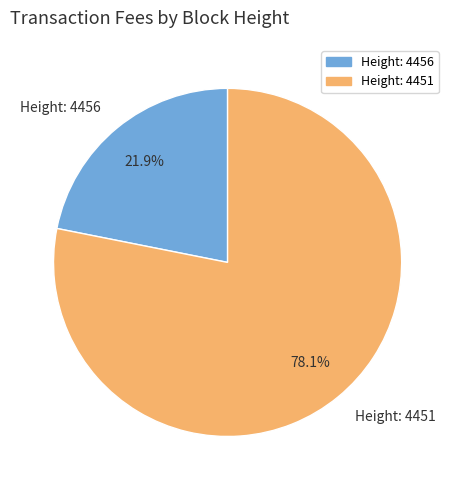

What is the total percentage of Height: 4456 and Height: 4451?

100.0%